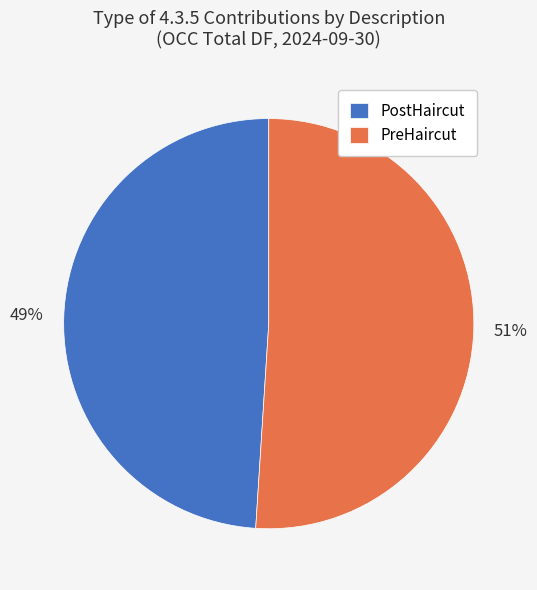

To the nearest percent, what is the difference between the PreHaircut and PostHaircut slice percentages?

2%